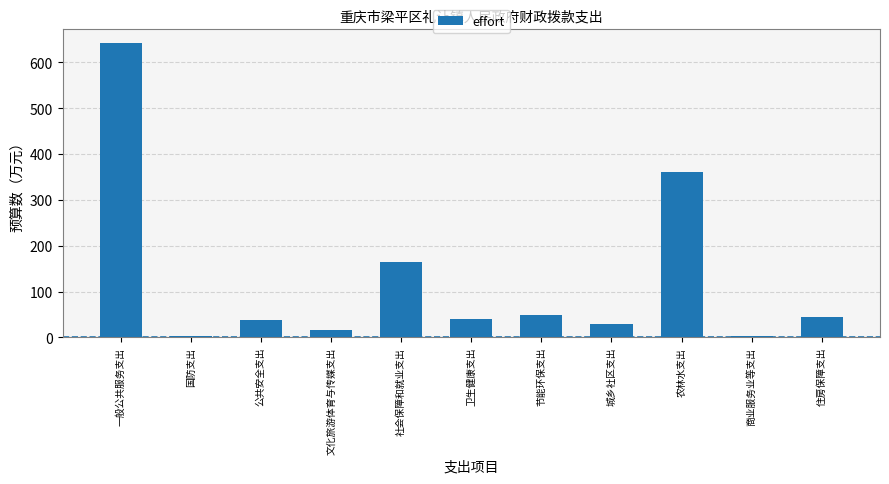

Does the chart contain stacked bars?

No